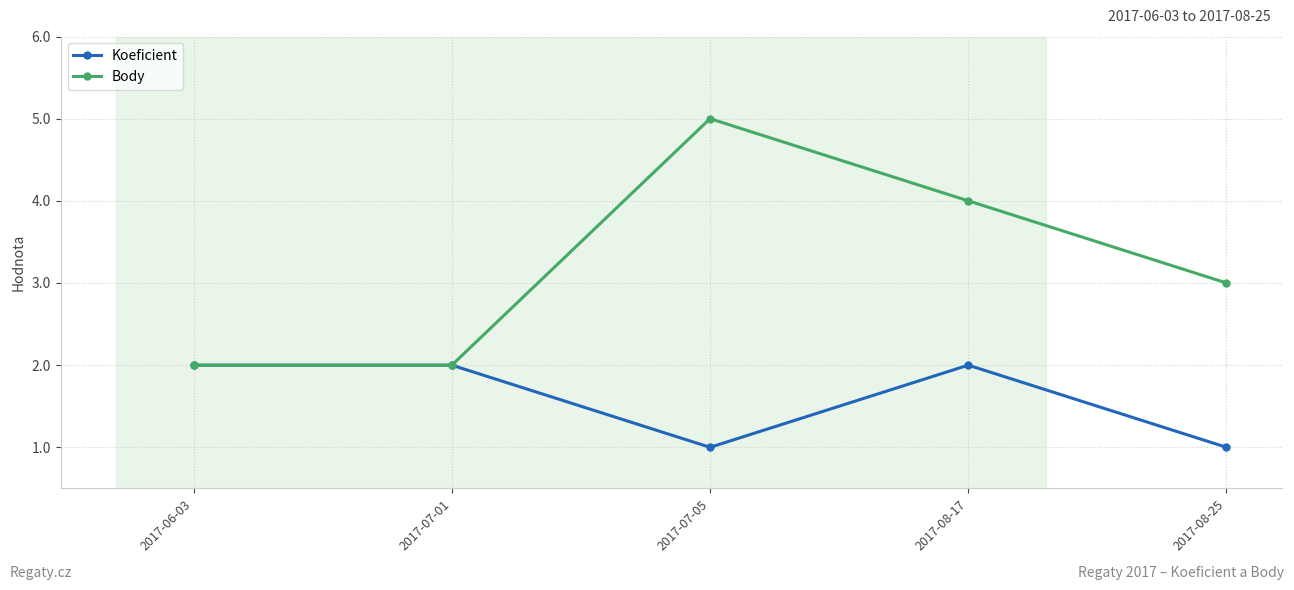

What is the value of the Body point at the 5th from the left?

3